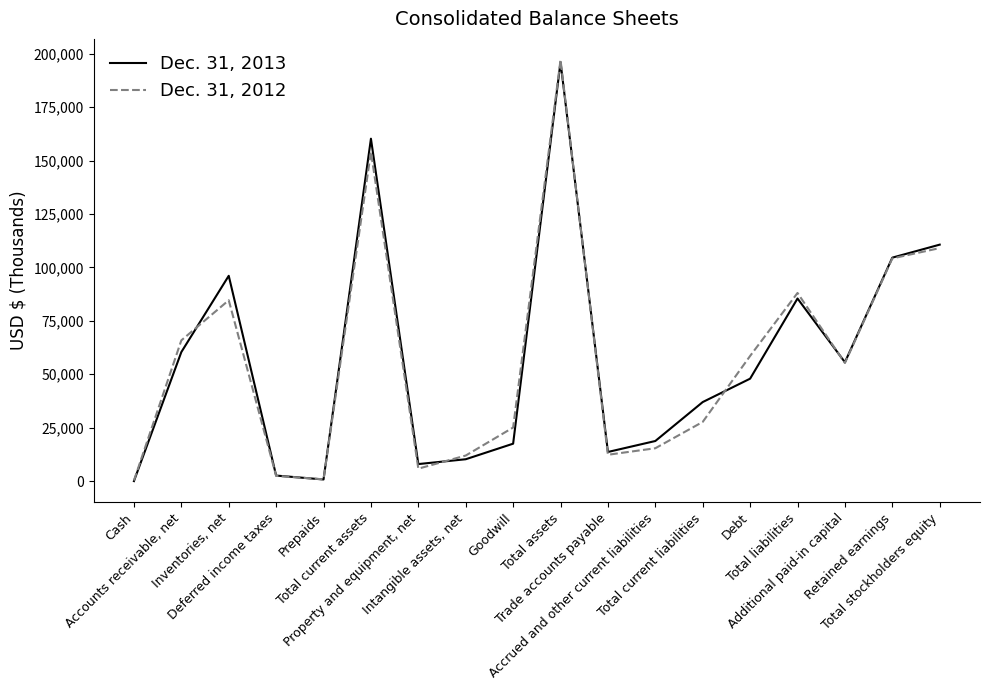

Is it true that Dec. 31, 2012 equals 2455 at Deferred income taxes?

True